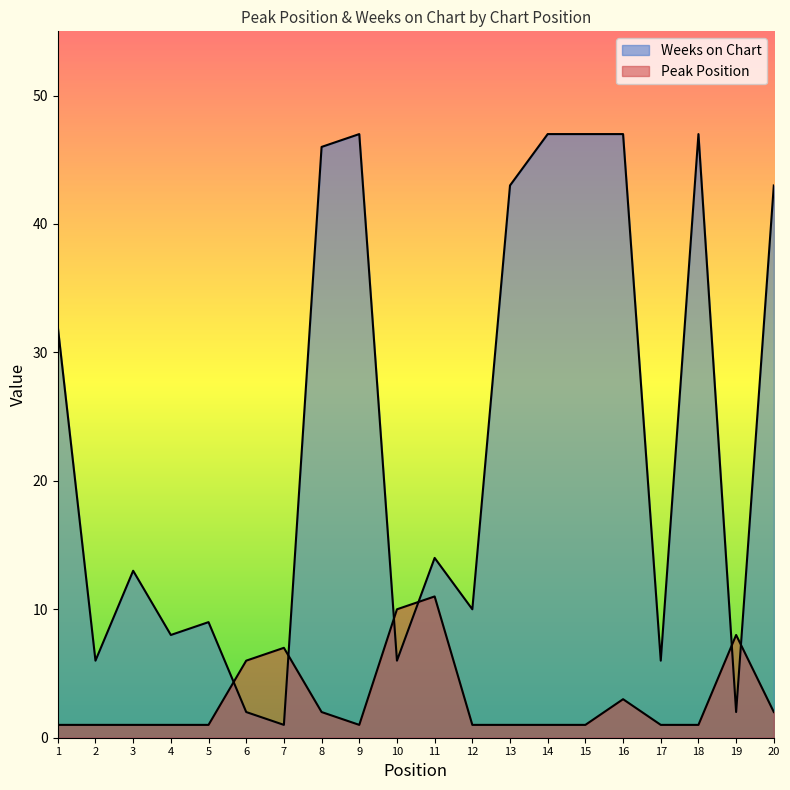

Reading left to right, extract all data points from this chart.

Peak Position: 1=1	2=1	3=1	4=1	5=1	6=6	7=7	8=2	9=1	10=10	11=11	12=1	13=1	14=1	15=1	16=3	17=1	18=1	19=8	20=2
Weeks on Chart: 1=32	2=6	3=13	4=8	5=9	6=2	7=1	8=46	9=47	10=6	11=14	12=10	13=43	14=47	15=47	16=47	17=6	18=47	19=2	20=43